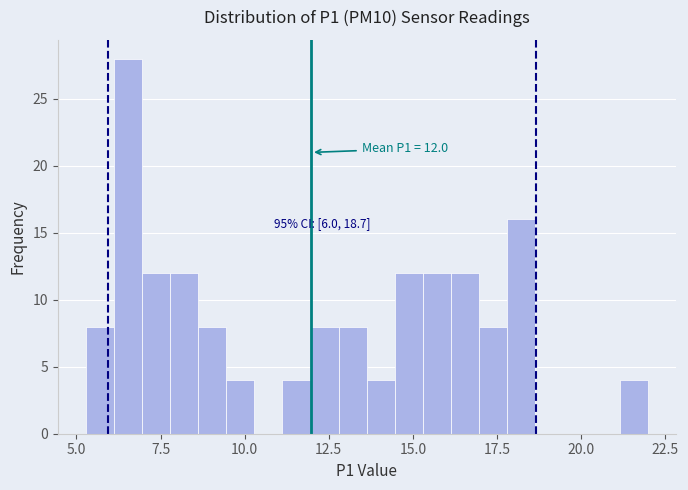

Read against the x-axis, roughly where is the centre of the tallest bar?

6.5